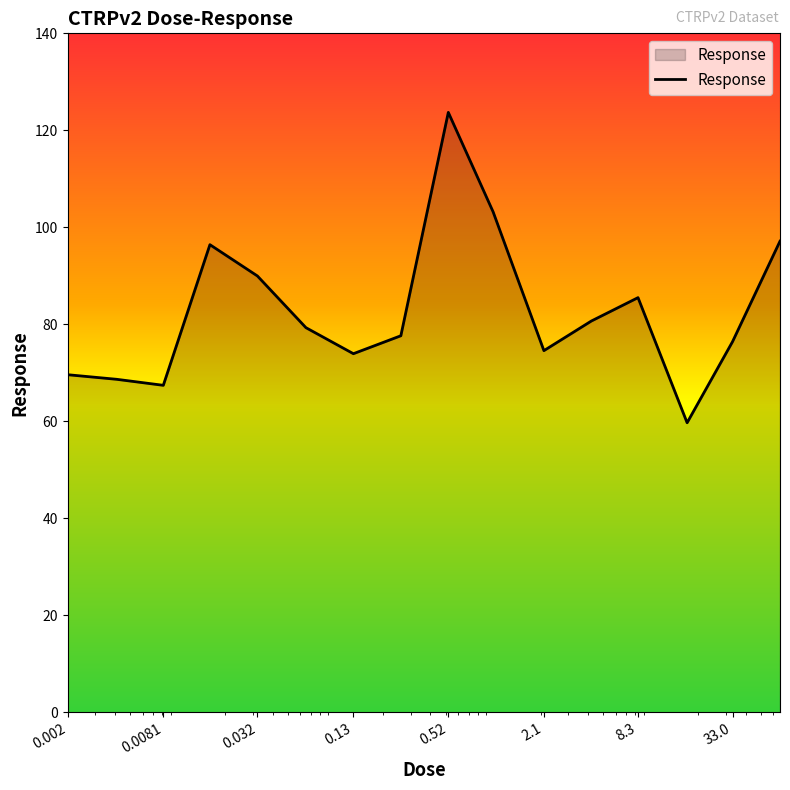

What is the difference between the maximum and minimum values?

64.0